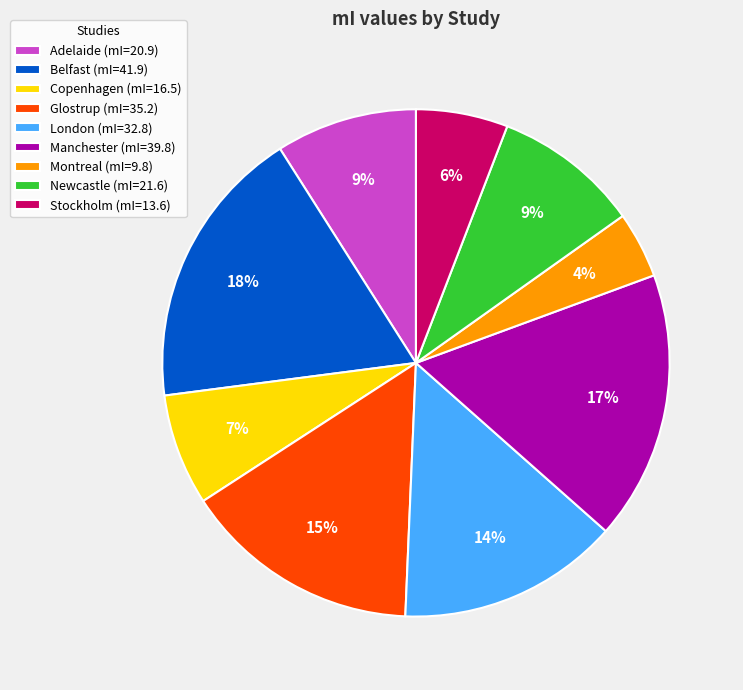

What percentage is the Belfast slice, to the nearest percent?

18%